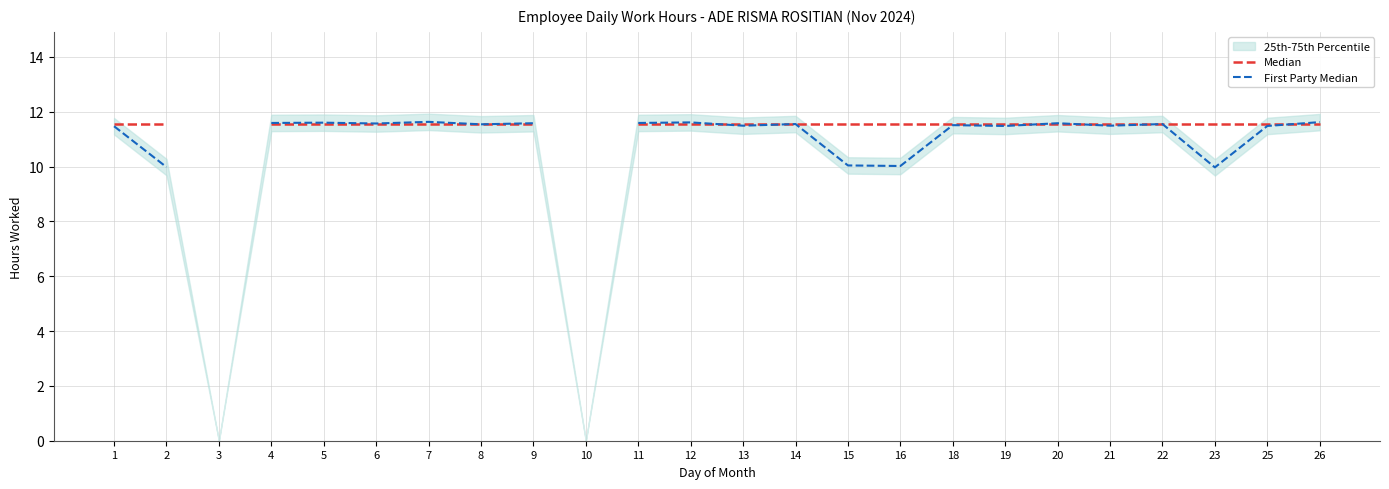

How many lines are shown in the chart?

2